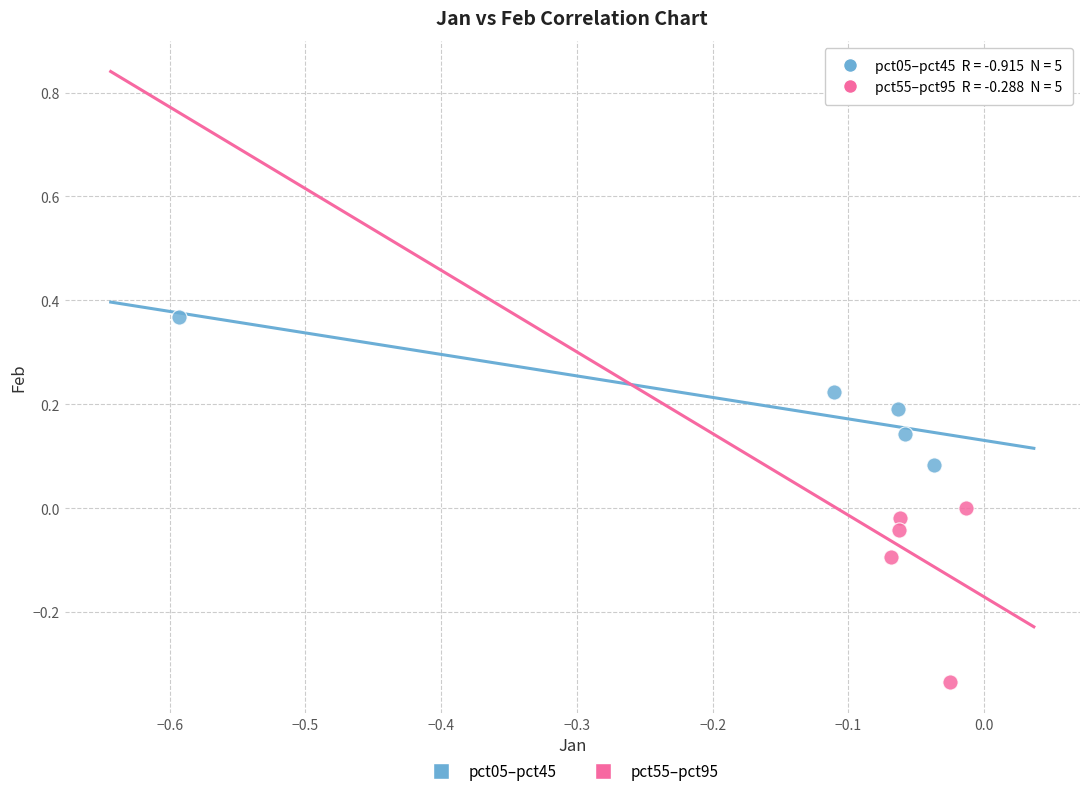

What are all the series names shown in the legend?

pct05–pct45, pct55–pct95